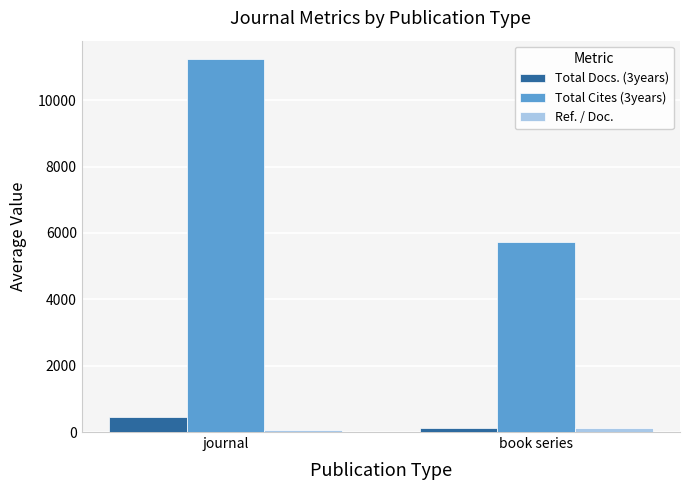

Where is Total Cites (3years) nearest to the value 8484?

book series